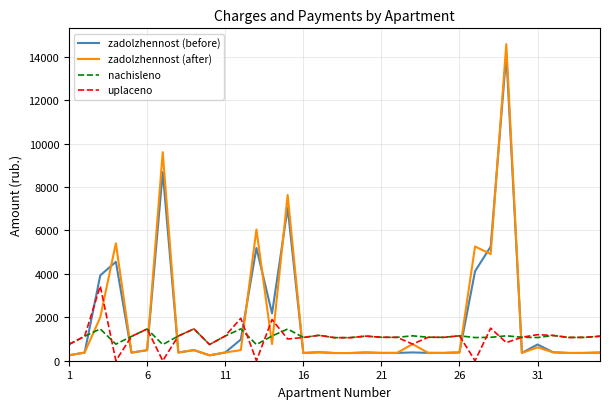

What is the difference between the second highest and second lowest values in the zadolzhennost (before) series?

8441.8